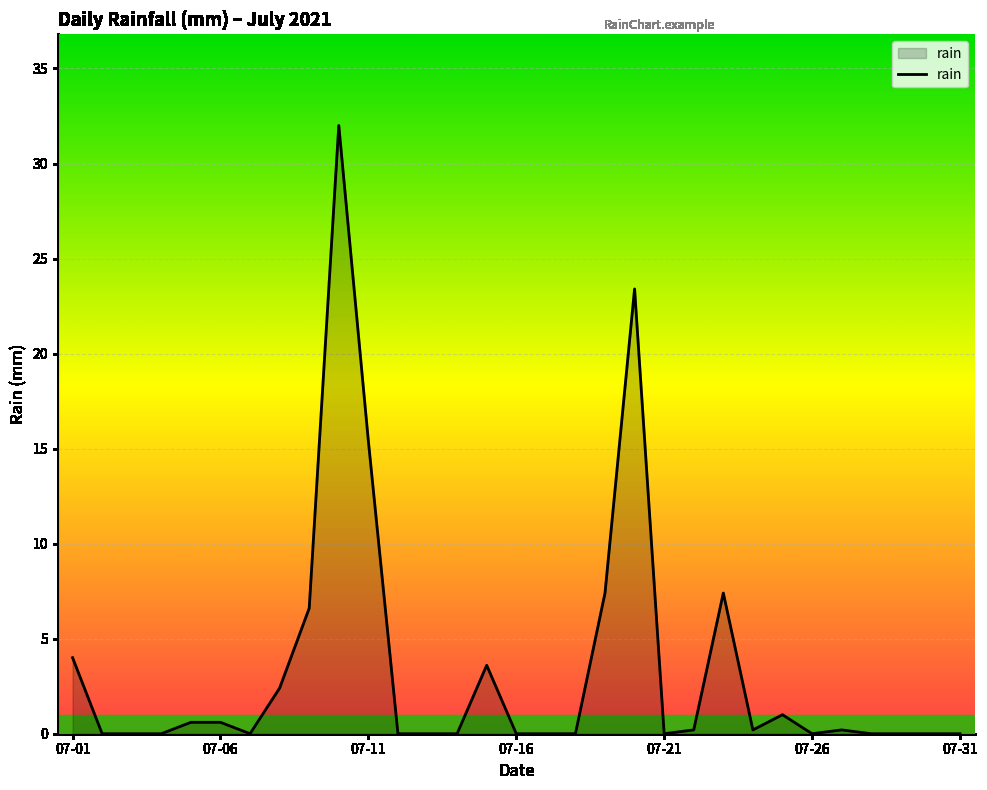

How many categories are shown in the chart?

31